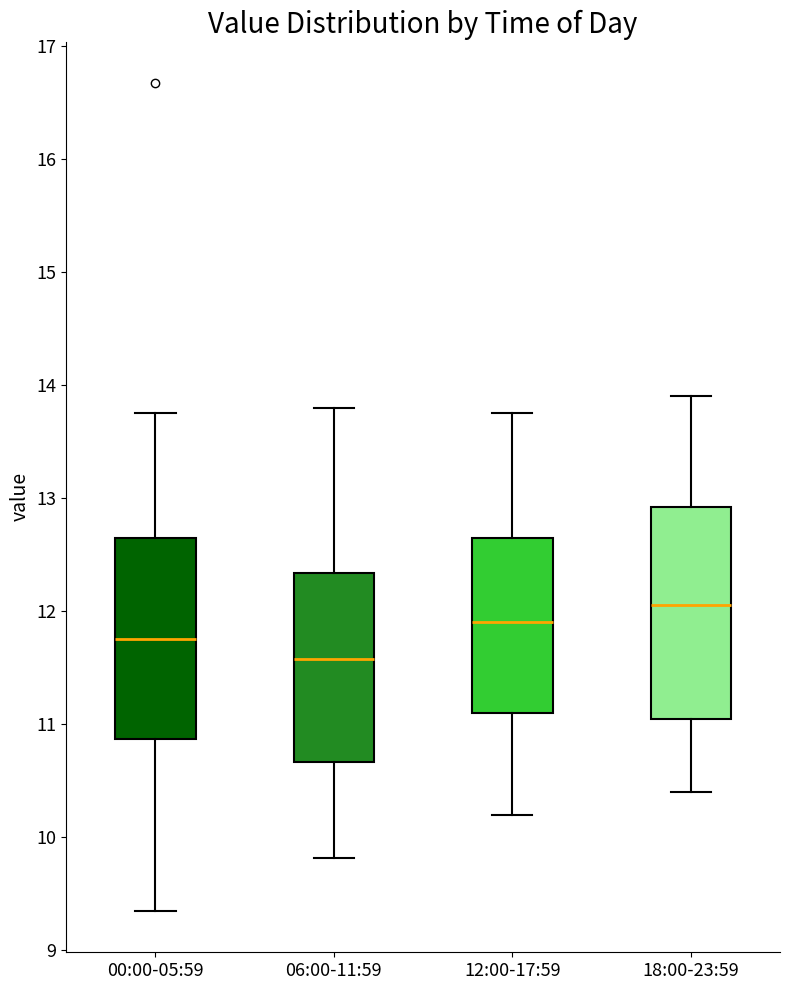

Reading left to right, transcribe this box plot: for each box, give where its median line is, the range the box spans, and where its two whiskers end, as read against the y-axis. The values are not printed on the chart, so give them approximately, as read against the axis.

00:00-05:59: median 11.8, box 10.9 to 12.6, whiskers 9.4 to 13.8
06:00-11:59: median 11.6, box 10.7 to 12.3, whiskers 9.8 to 13.8
12:00-17:59: median 11.9, box 11.1 to 12.7, whiskers 10.2 to 13.8
18:00-23:59: median 12.1, box 11.1 to 12.9, whiskers 10.4 to 13.9